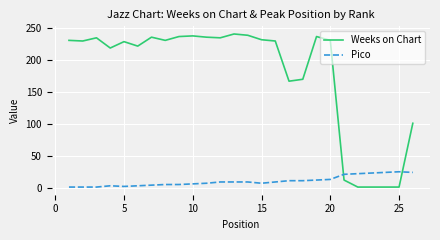

List the series in order of their peak value, lowest first.

Pico, Weeks on Chart